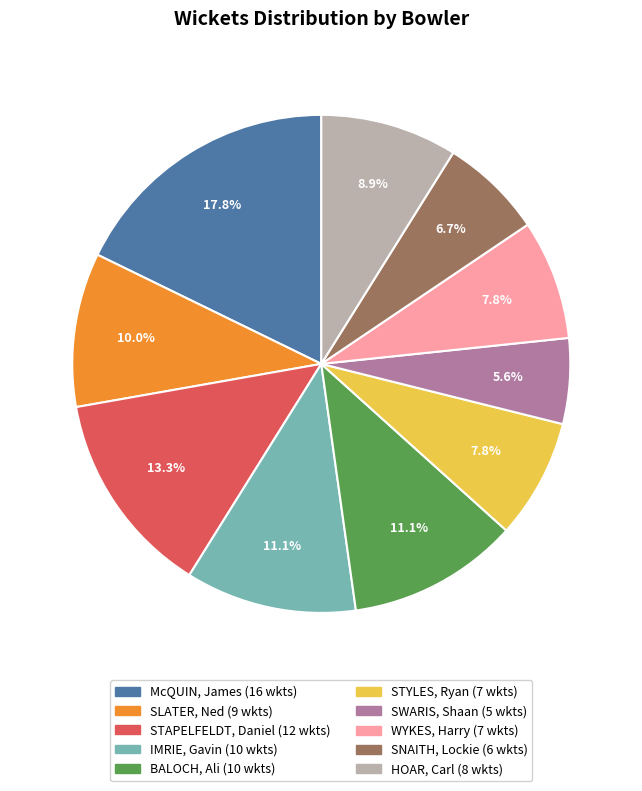

What is the ratio of the value at SLATER, Ned to the value at IMRIE, Gavin?

0.9